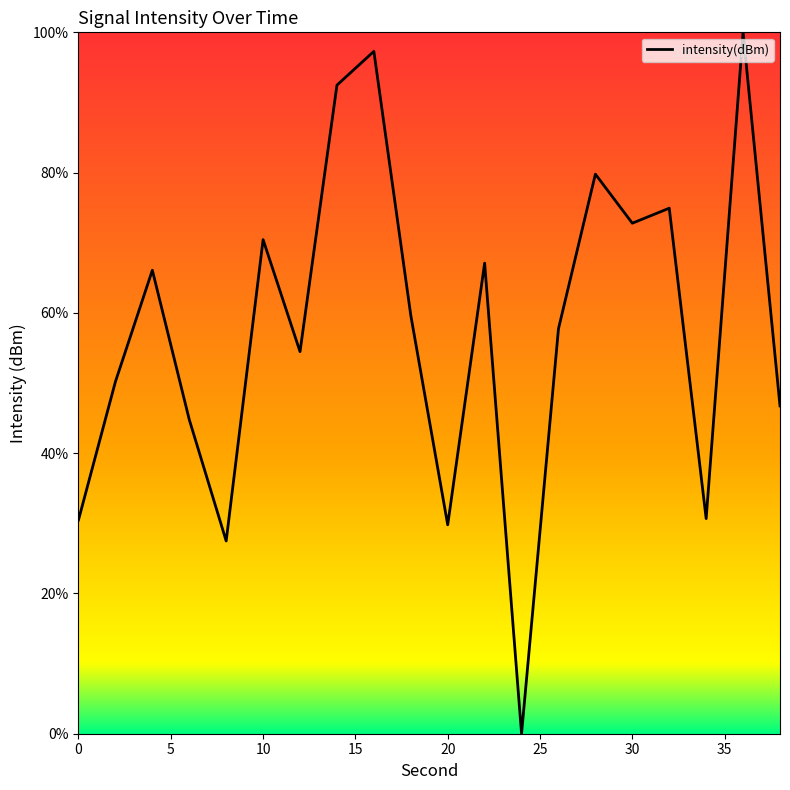

What is the greatest value displayed?

100.0